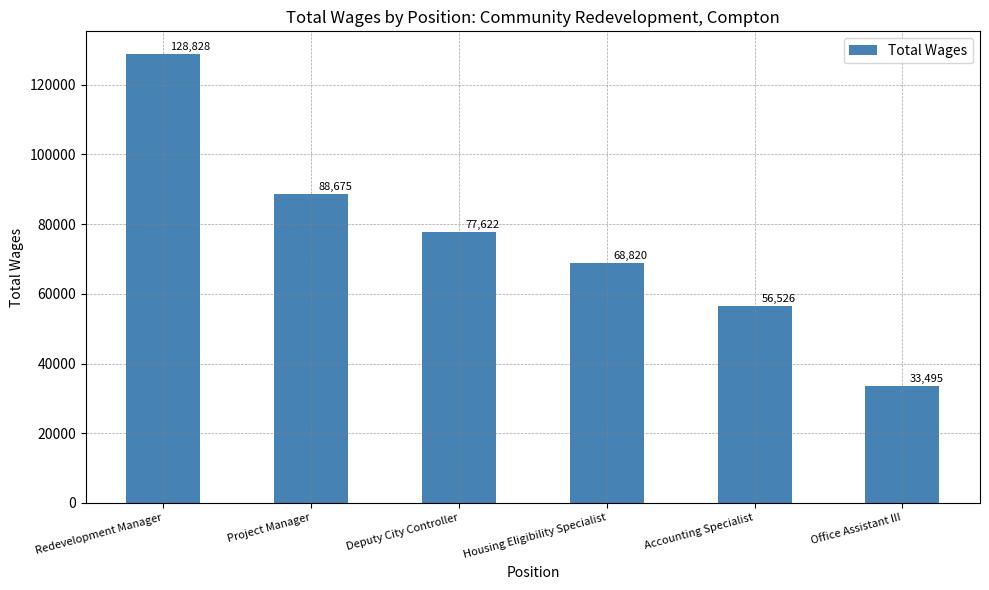

At which label is the value closest to 81161?

Deputy City Controller